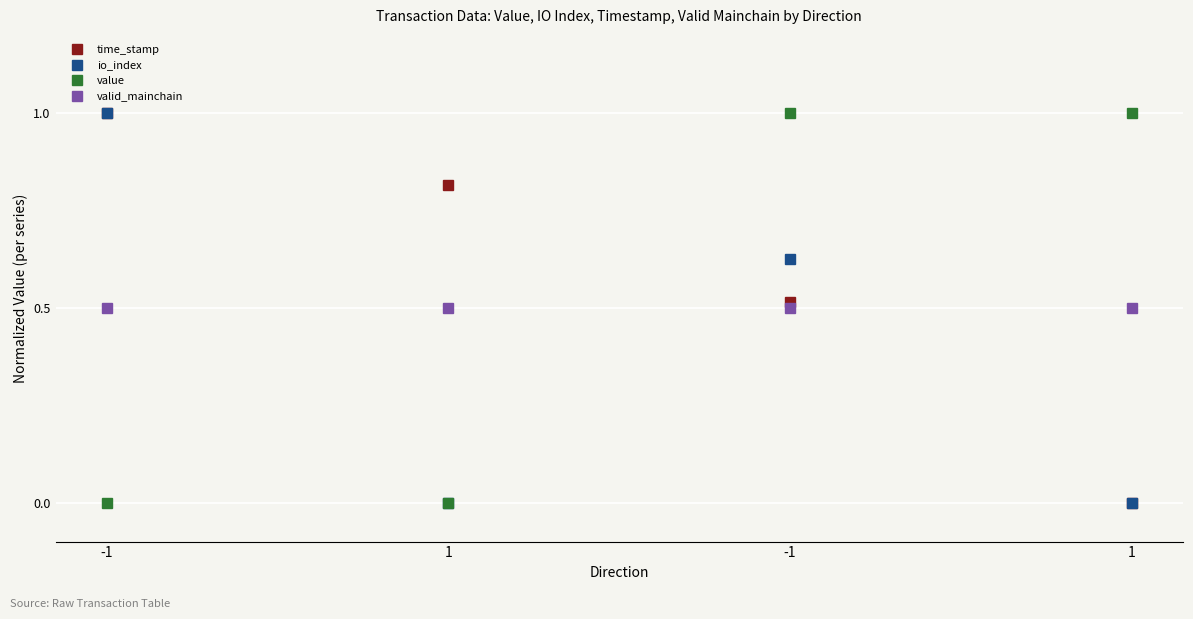

Which category has the lowest value in the io_index series?

1